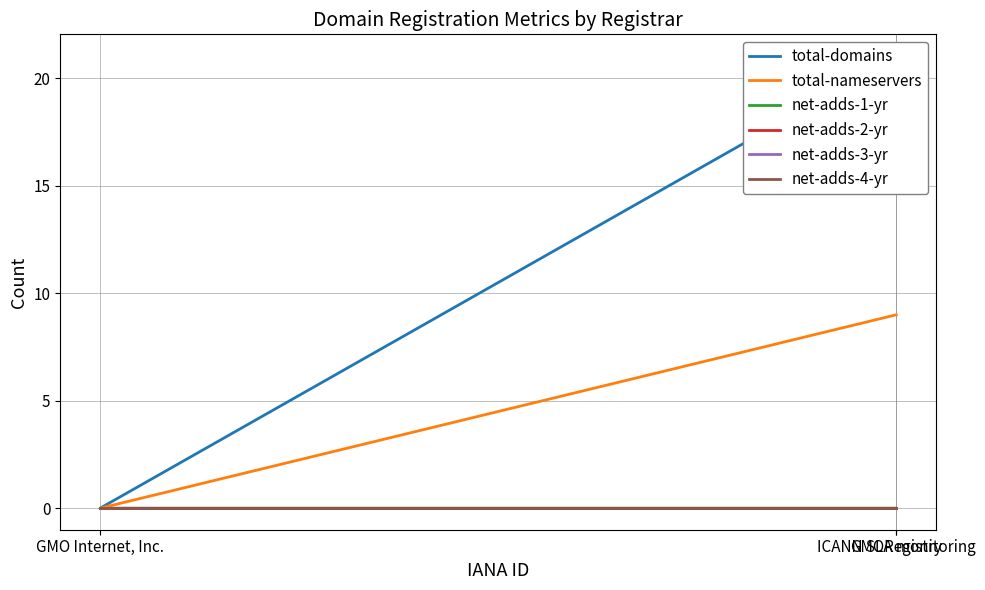

Is this an area chart (filled region under the line)?

No